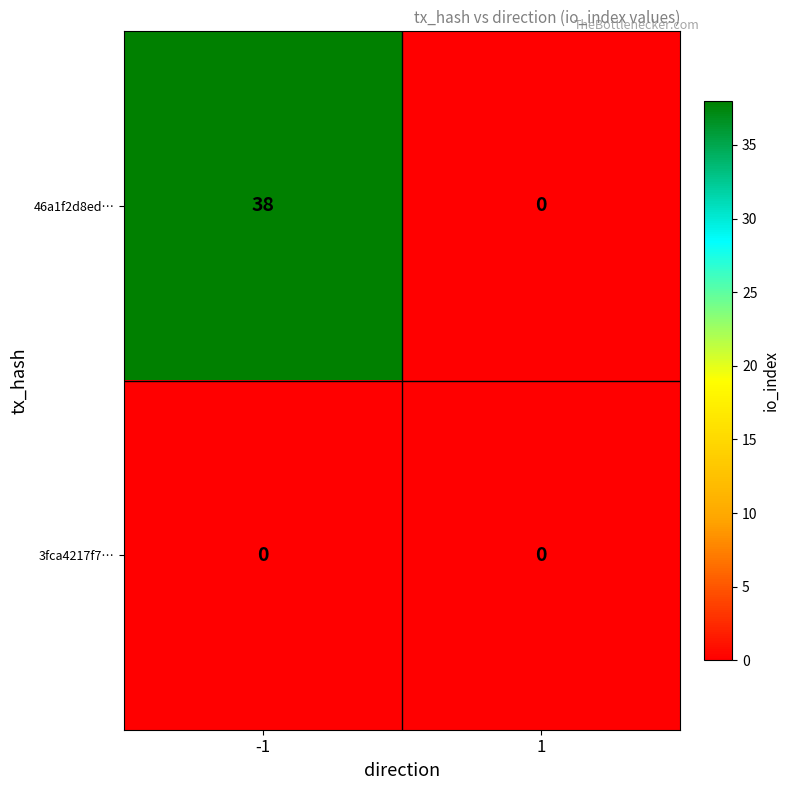

Is it true that 46a1f2d8ed… equals 38 at -1?

True